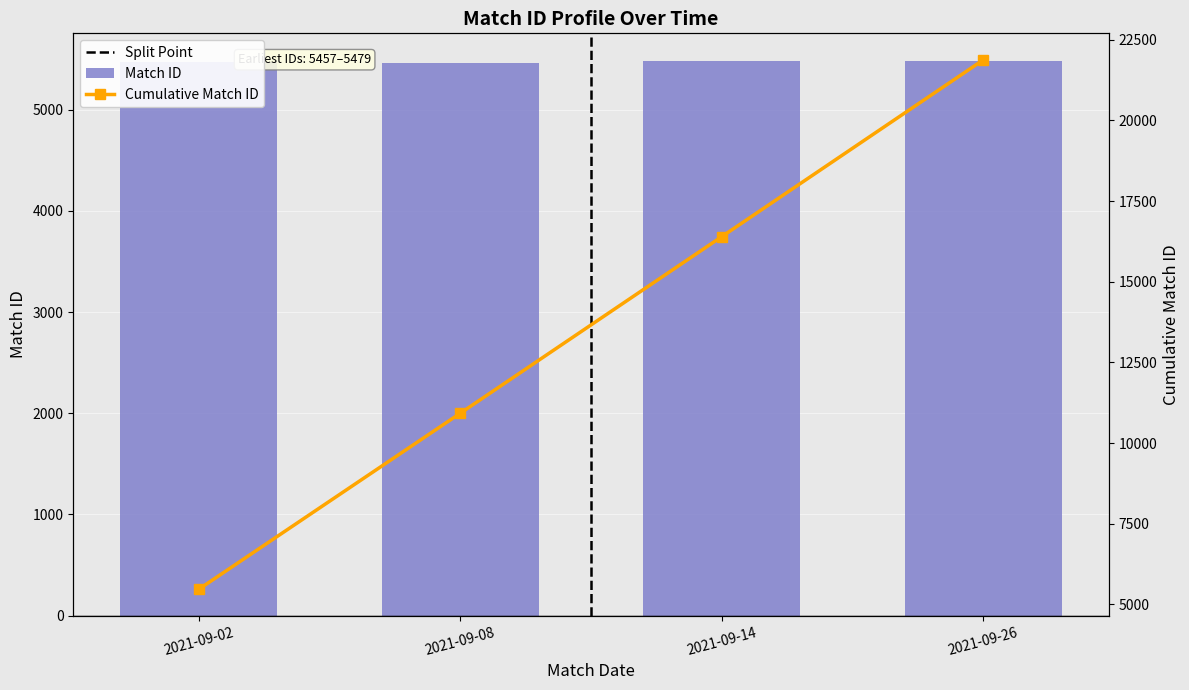

Approximately how many times larger is the value at 2021-09-26 compared to 2021-09-08?

1.0